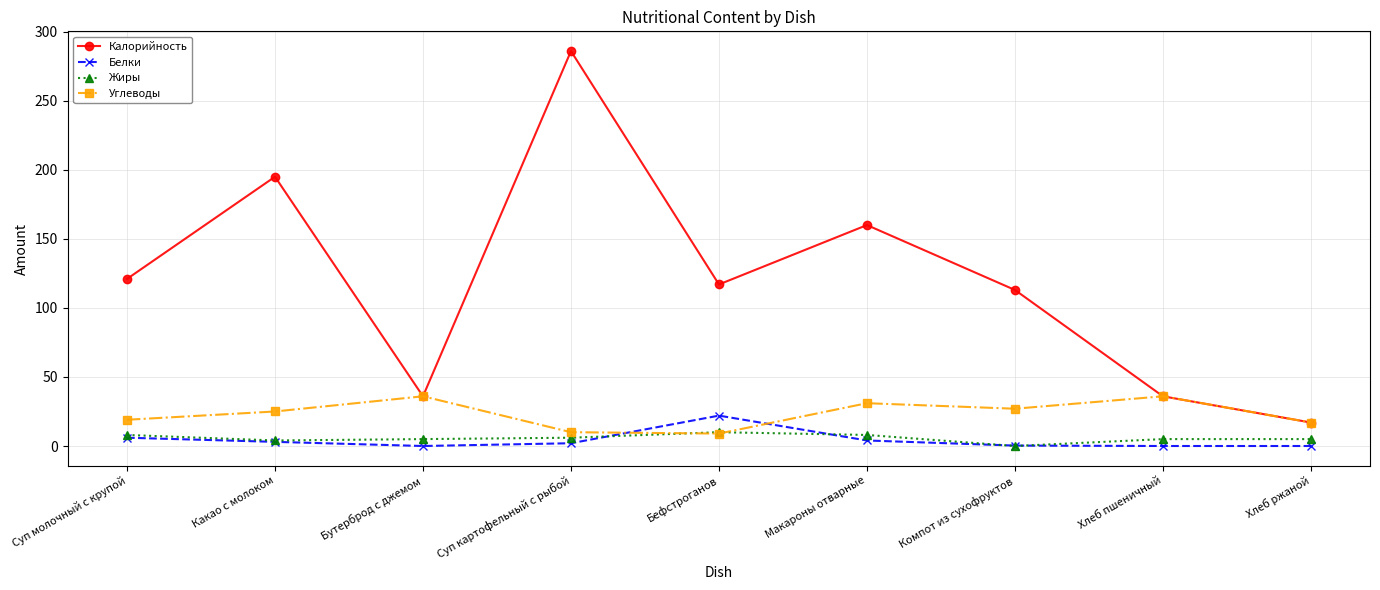

Which series has the largest total across all categories?

Калорийность